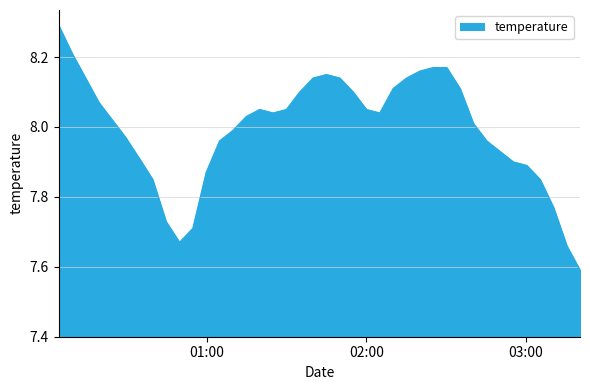

List the labels in order of value, smallest first.

2023-04-26T03:20:24, 2023-04-26T03:15:24, 2023-04-26T00:49:42, 2023-04-26T00:54:44, 2023-04-26T00:44:36, 2023-04-26T03:10:23, 2023-04-26T00:39:35, 2023-04-26T03:05:22, 2023-04-26T00:59:45, 2023-04-26T03:00:20, 2023-04-26T02:55:18, 2023-04-26T00:34:34, 2023-04-26T02:50:17, 2023-04-26T01:04:46, 2023-04-26T02:45:16, 2023-04-26T00:29:25, 2023-04-26T01:09:48, 2023-04-26T02:40:15, 2023-04-26T00:24:24, 2023-04-26T01:14:50, 2023-04-26T01:24:53, 2023-04-26T02:05:04, 2023-04-26T01:19:51, 2023-04-26T01:29:55, 2023-04-26T02:00:02, 2023-04-26T00:19:22, 2023-04-26T01:34:56, 2023-04-26T01:55:01, 2023-04-26T02:10:06, 2023-04-26T02:35:14, 2023-04-26T00:14:21, 2023-04-26T01:39:58, 2023-04-26T01:50:00, 2023-04-26T02:15:08, 2023-04-26T01:44:59, 2023-04-26T02:20:10, 2023-04-26T02:25:11, 2023-04-26T02:30:12, 2023-04-26T00:09:19, 2023-04-26T00:04:16